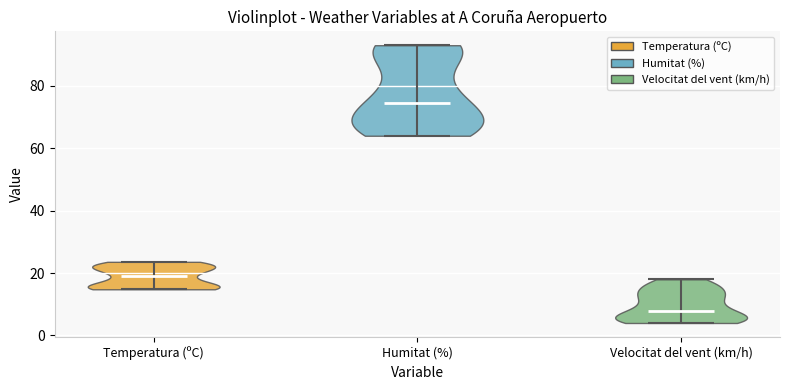

Reading left to right, read every violin against the y-axis: where its median line is, and the lowest and highest points it reaches. The values are not printed on the chart, so give them approximately, as read against the axis.

Temperatura (ºC): median line 18, lowest point 14, highest point 24
Humitat (%): median line 74, lowest point 64, highest point 94
Velocitat del vent (km/h): median line 8, lowest point 4, highest point 18